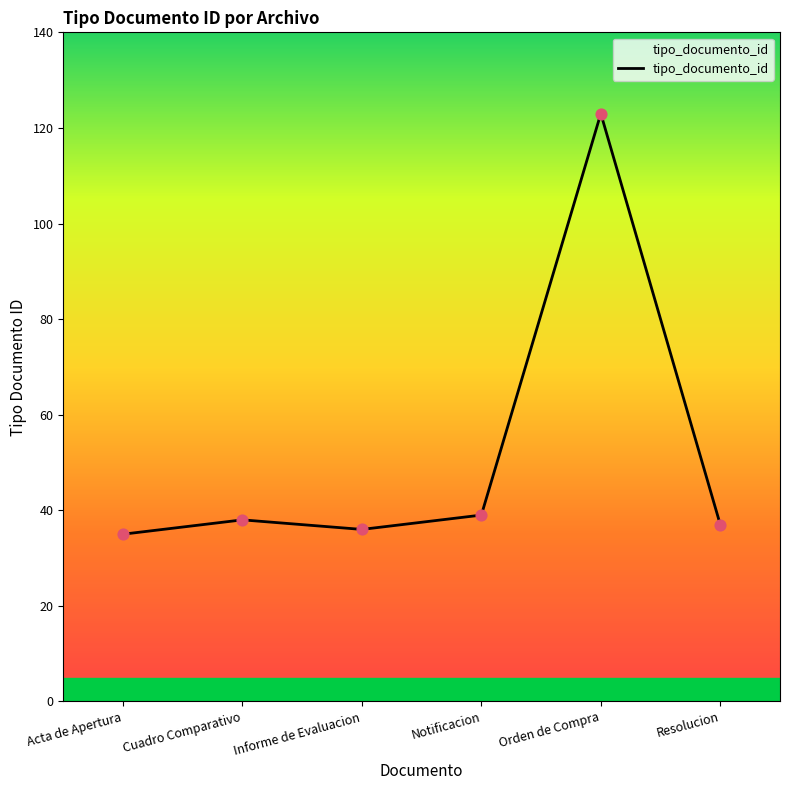

Approximately how many times larger is the value at Informe de Evaluacion compared to Notificacion?

0.9